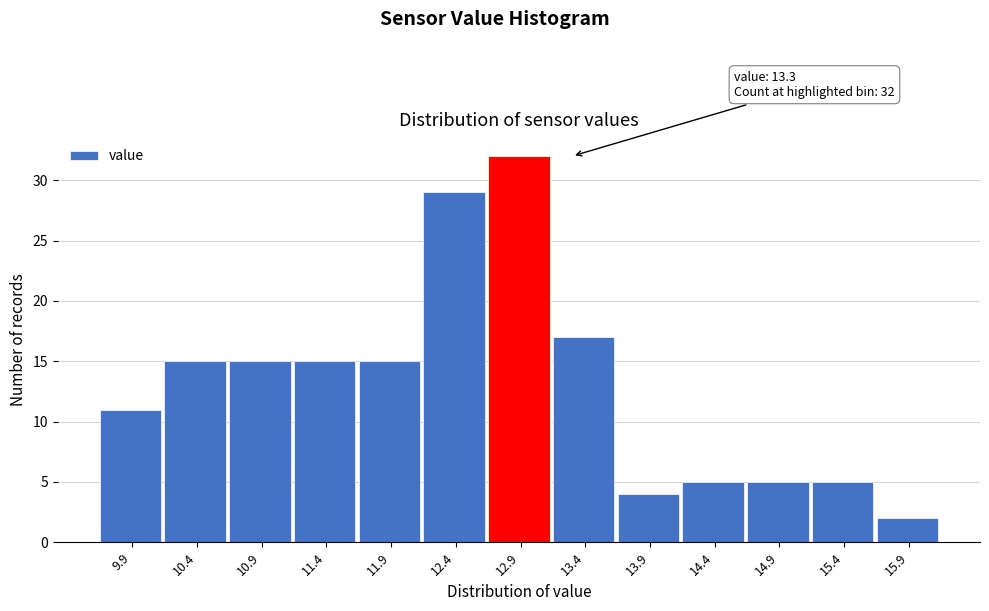

Reading right to left, list all the values displayed in this chart.

2	5	5	5	4	17	32	29	15	15	15	15	11